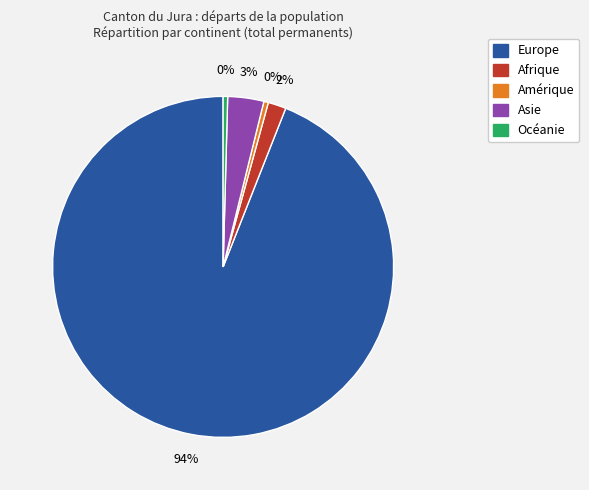

Which category accounts for the majority?

Europe